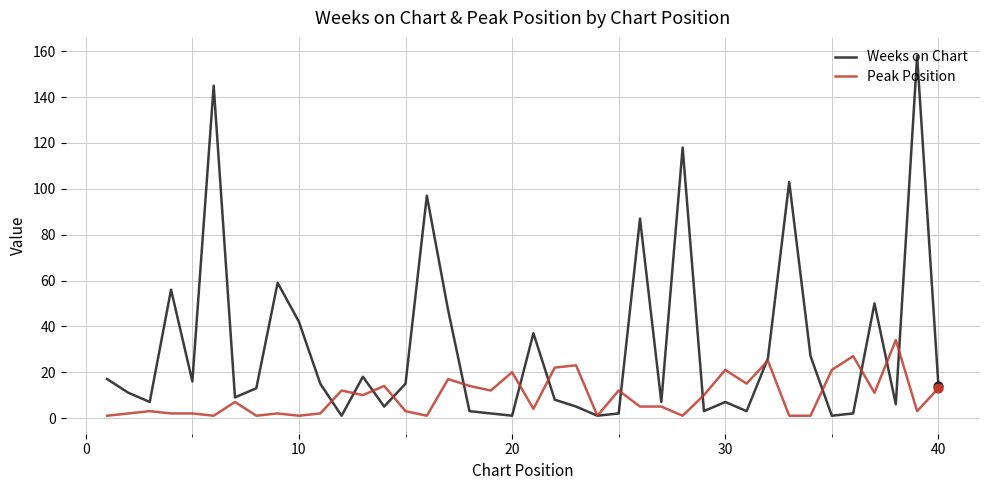

List the series in order of their peak value, lowest first.

Peak Position, Weeks on Chart